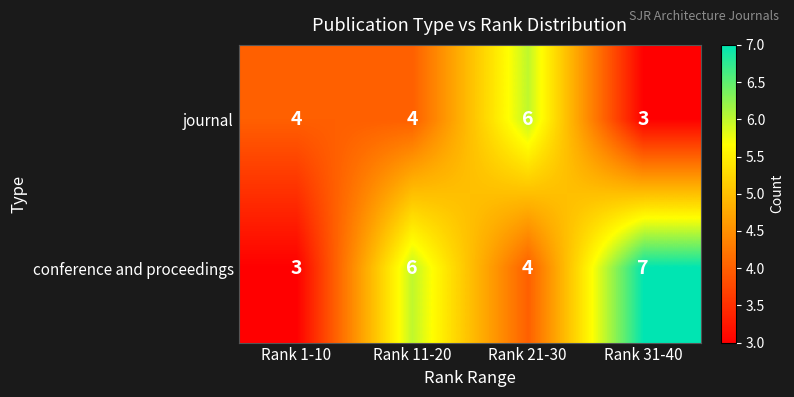

Which series has the largest total across all categories?

conference and proceedings